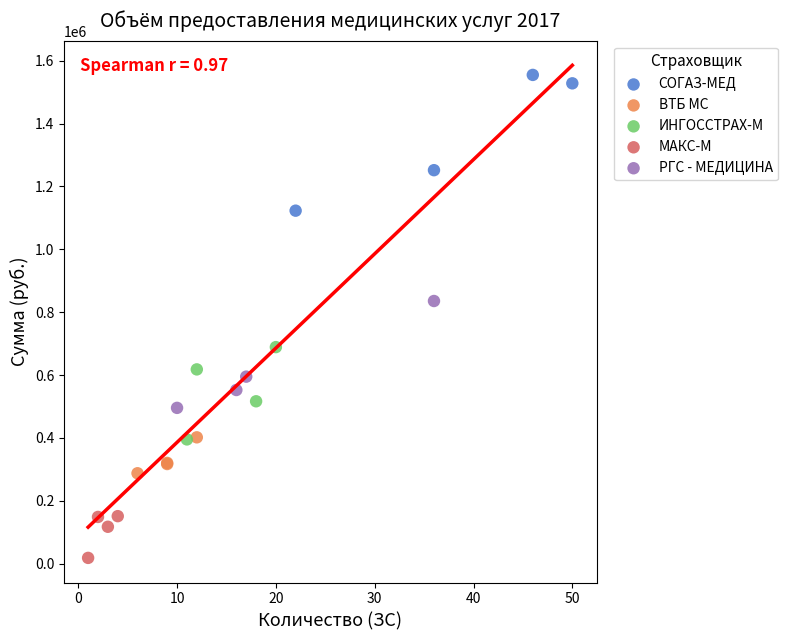

Which series reaches the maximum Y coordinate?

СОГАЗ-МЕД